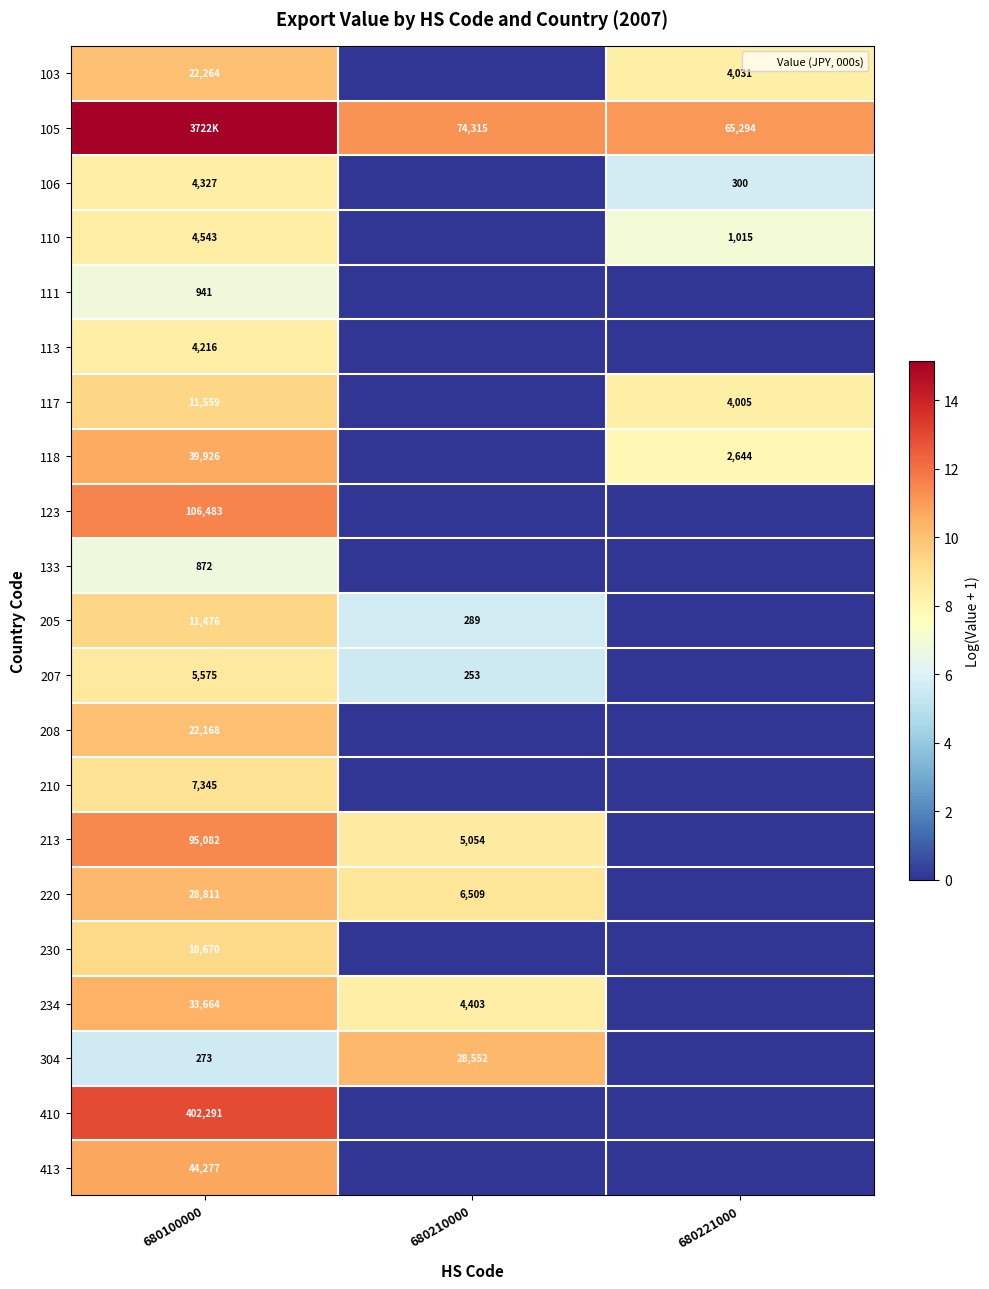

At which category is the sum across all series the highest?

680100000